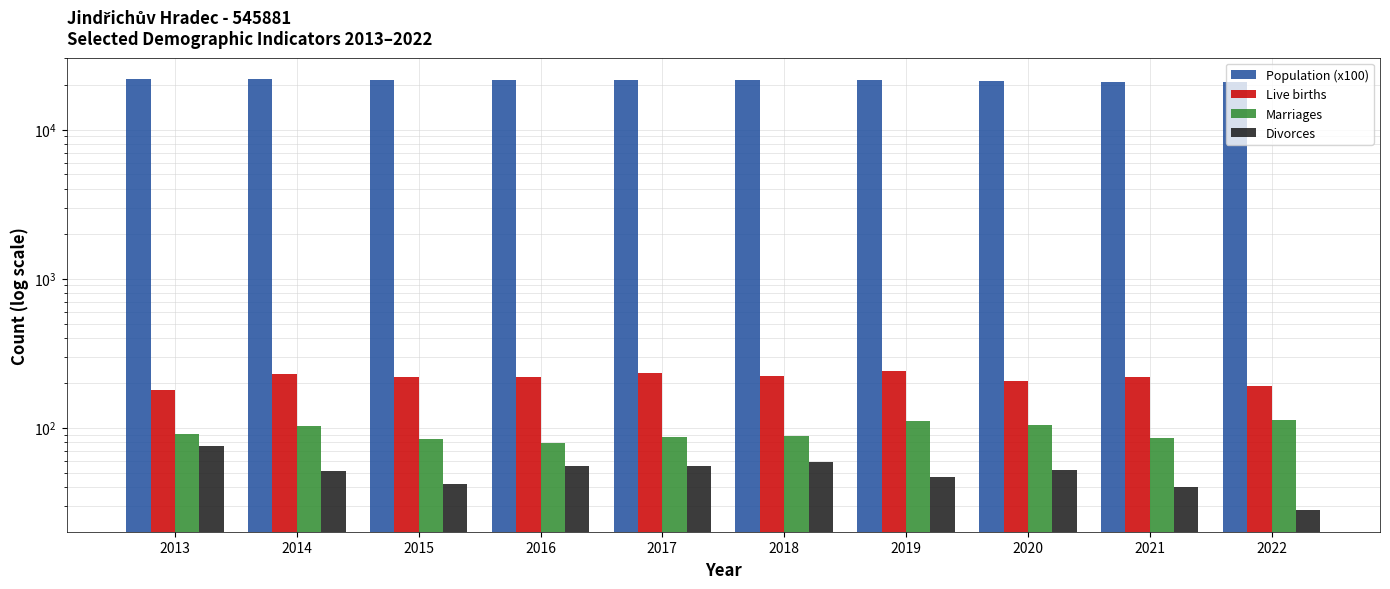

Which label corresponds to the smallest value in the chart?

2022